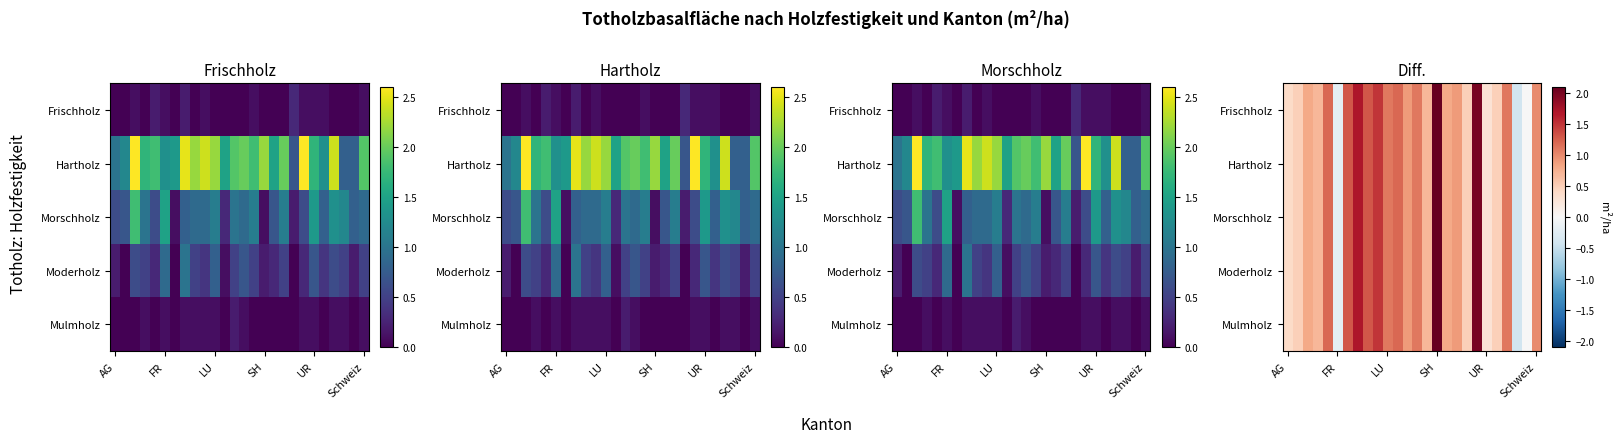

Count the number of data series in this chart.

5